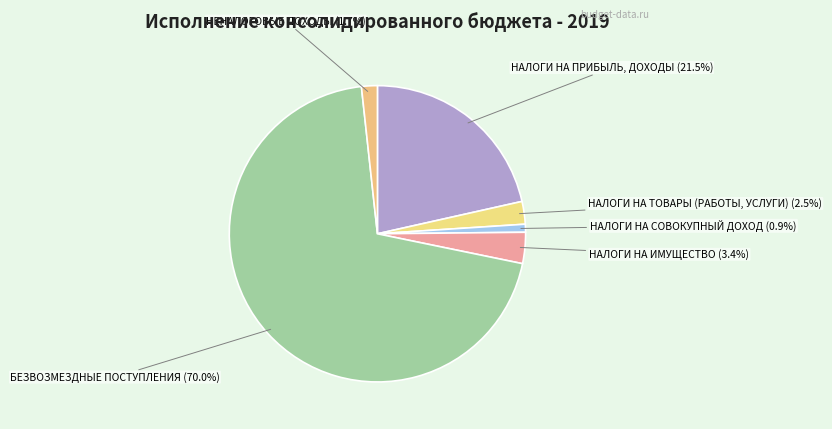

Combined, what portion of the pie is НАЛОГИ НА ПРИБЫЛЬ, ДОХОДЫ and НАЛОГИ НА ТОВАРЫ (РАБОТЫ, УСЛУГИ)?

24.0%